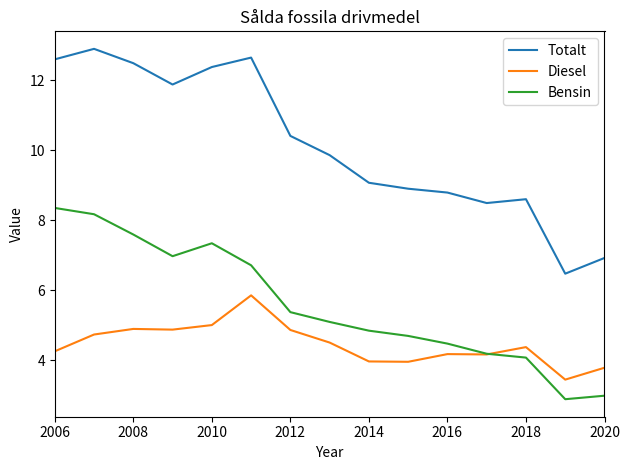

What is the lowest value of the Totalt series?

6.5